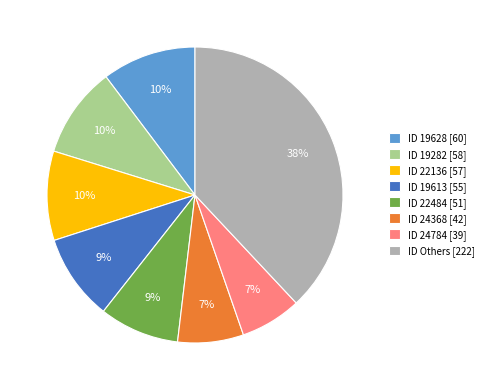

To the nearest percent, what portion does ID 19613 [55] represent?

9%